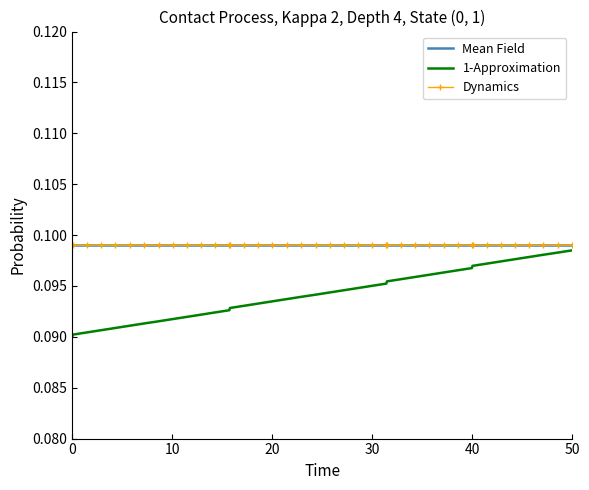

Which series has the largest range (max minus min)?

1-Approximation